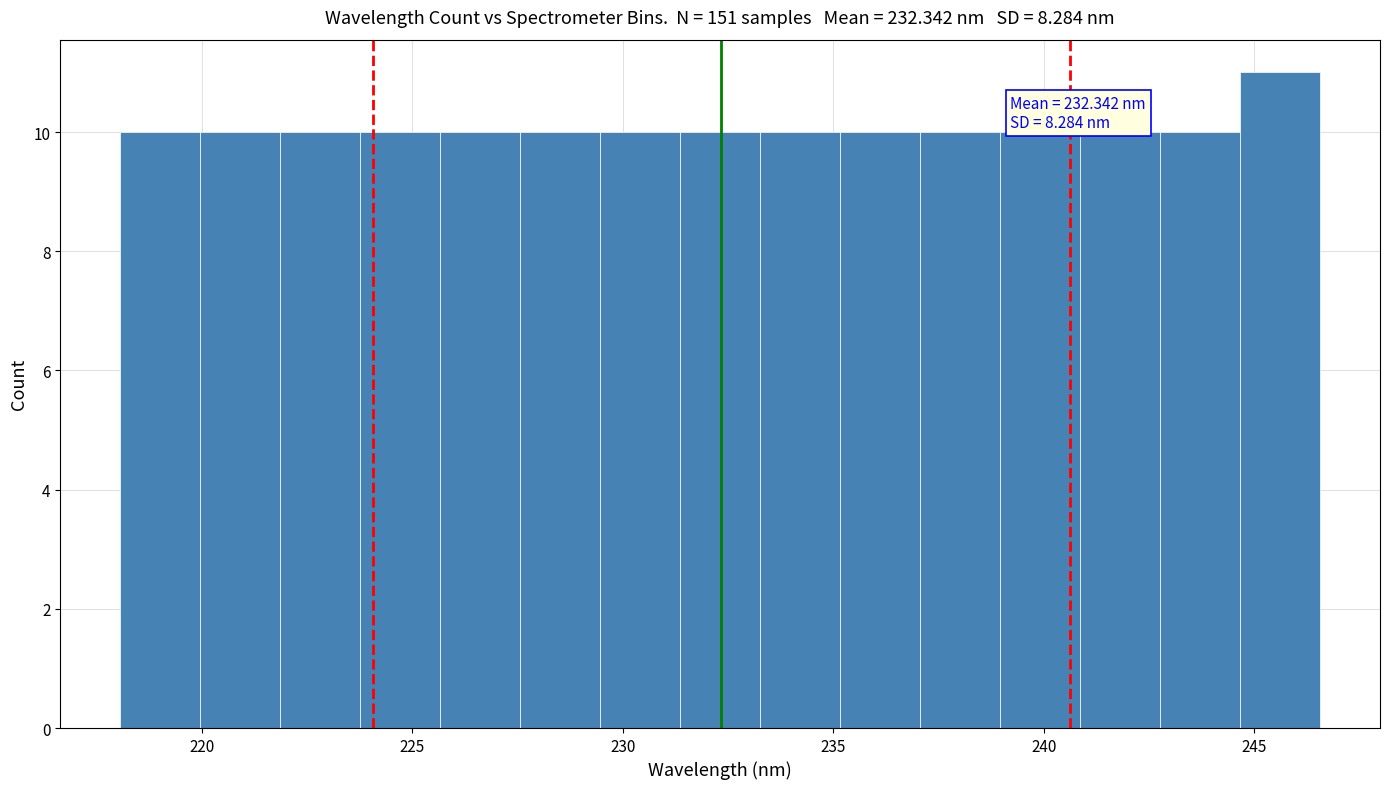

Around what value on the x-axis is the tallest bar? Give the approximate position of its centre, as read against the axis.

245.5